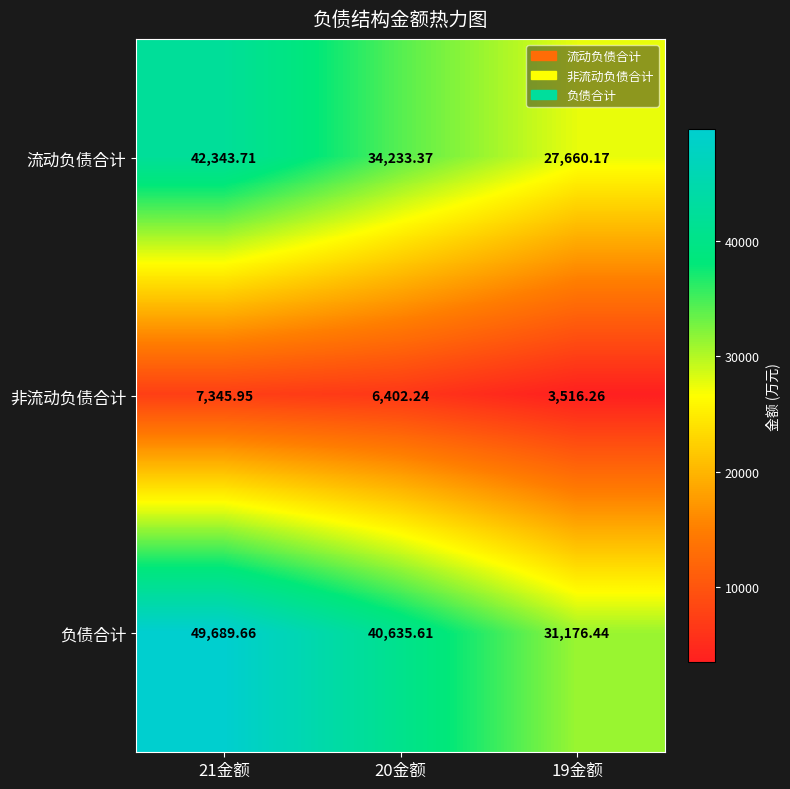

Between 21金额 and 20金额, which series saw the biggest shift?

负债合计